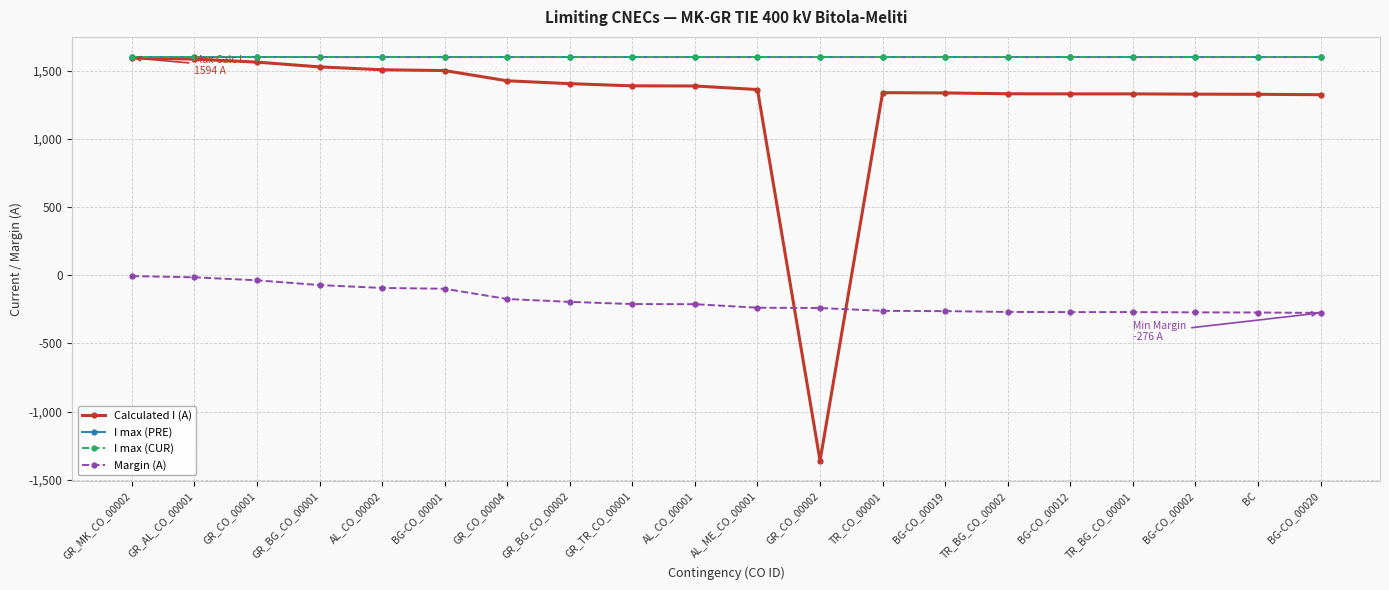

Reading left to right, list all the values displayed in this chart.

Calculated I (A): 1594	1585	1563	1528	1507	1501	1426	1405	1389	1388	1362	-1360	1339	1337	1331	1330	1330	1328	1327	1324
I max (PRE): 1600	1600	1600	1600	1600	1600	1600	1600	1600	1600	1600	1600	1600	1600	1600	1600	1600	1600	1600	1600
I max (CUR): 1600	1600	1600	1600	1600	1600	1600	1600	1600	1600	1600	1600	1600	1600	1600	1600	1600	1600	1600	1600
Margin (A): -6	-15	-37	-72	-93	-99	-174	-195	-211	-212	-238	-240	-261	-263	-269	-270	-270	-272	-273	-276